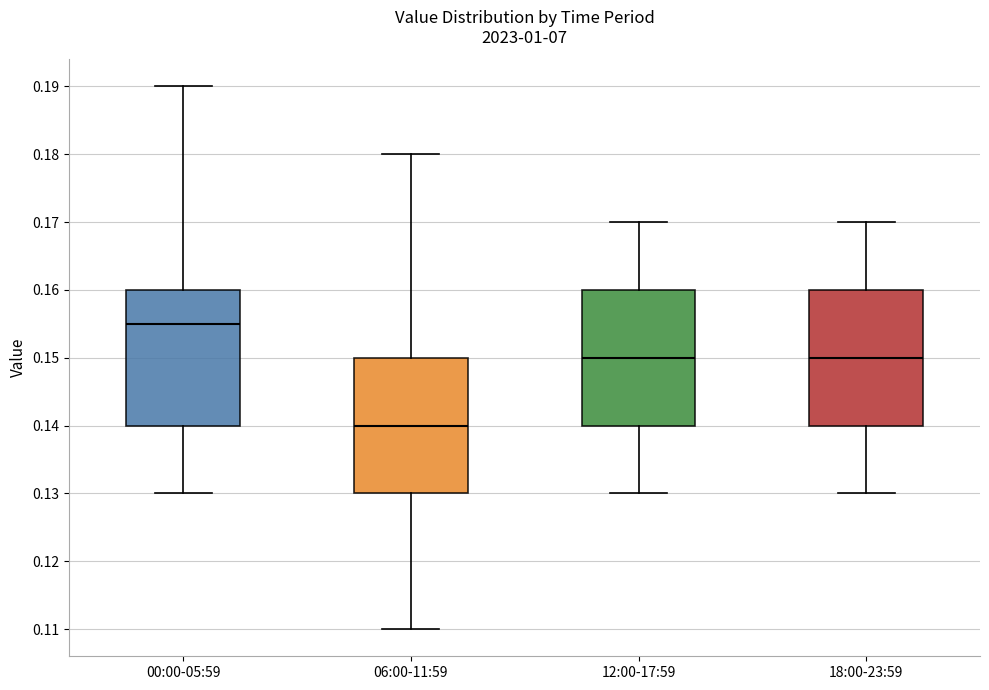

Reading left to right, transcribe this box plot: for each box, give where its median line is, the range the box spans, and where its two whiskers end, as read against the y-axis. The values are not printed on the chart, so give them approximately, as read against the axis.

00:00-05:59: median 0.155, box 0.140 to 0.160, whiskers 0.130 to 0.190
06:00-11:59: median 0.140, box 0.130 to 0.150, whiskers 0.110 to 0.180
12:00-17:59: median 0.150, box 0.140 to 0.160, whiskers 0.130 to 0.170
18:00-23:59: median 0.150, box 0.140 to 0.160, whiskers 0.130 to 0.170